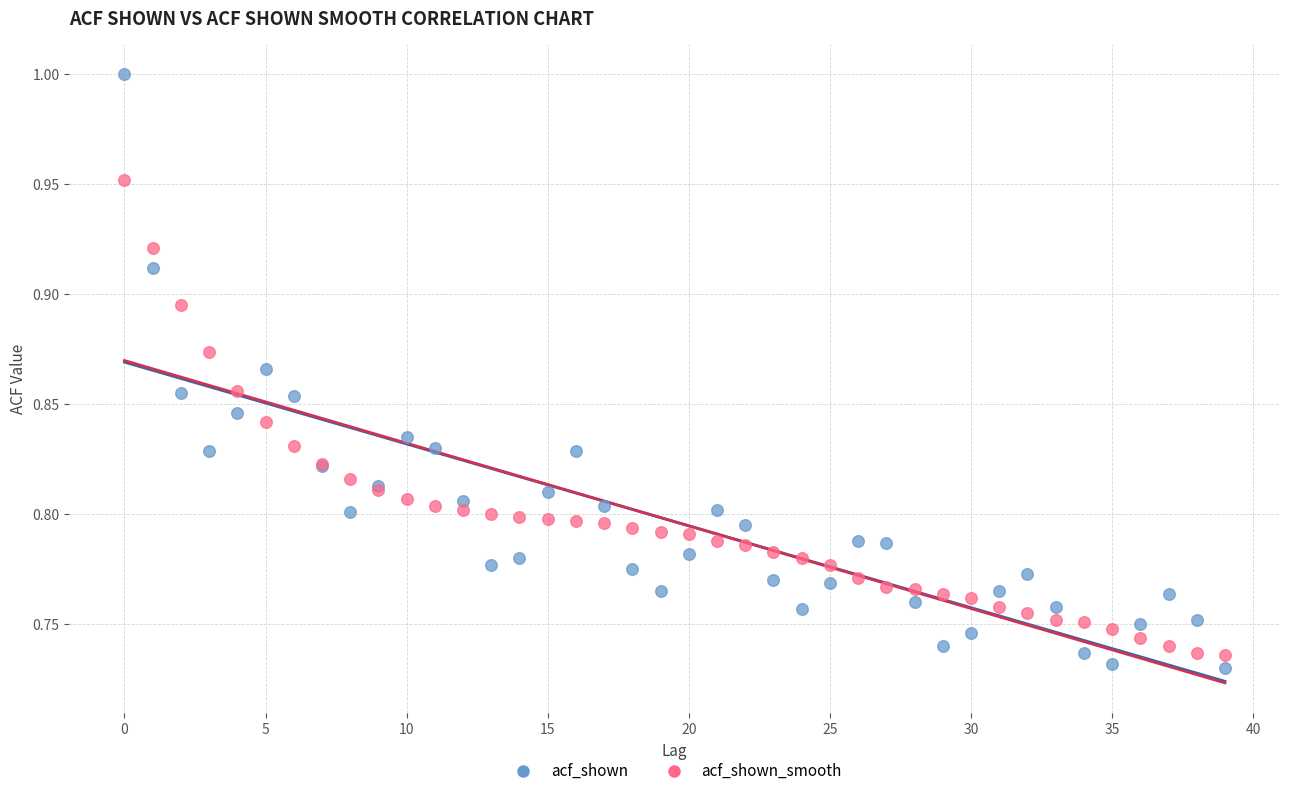

Which series contains the lowest Y value?

acf_shown